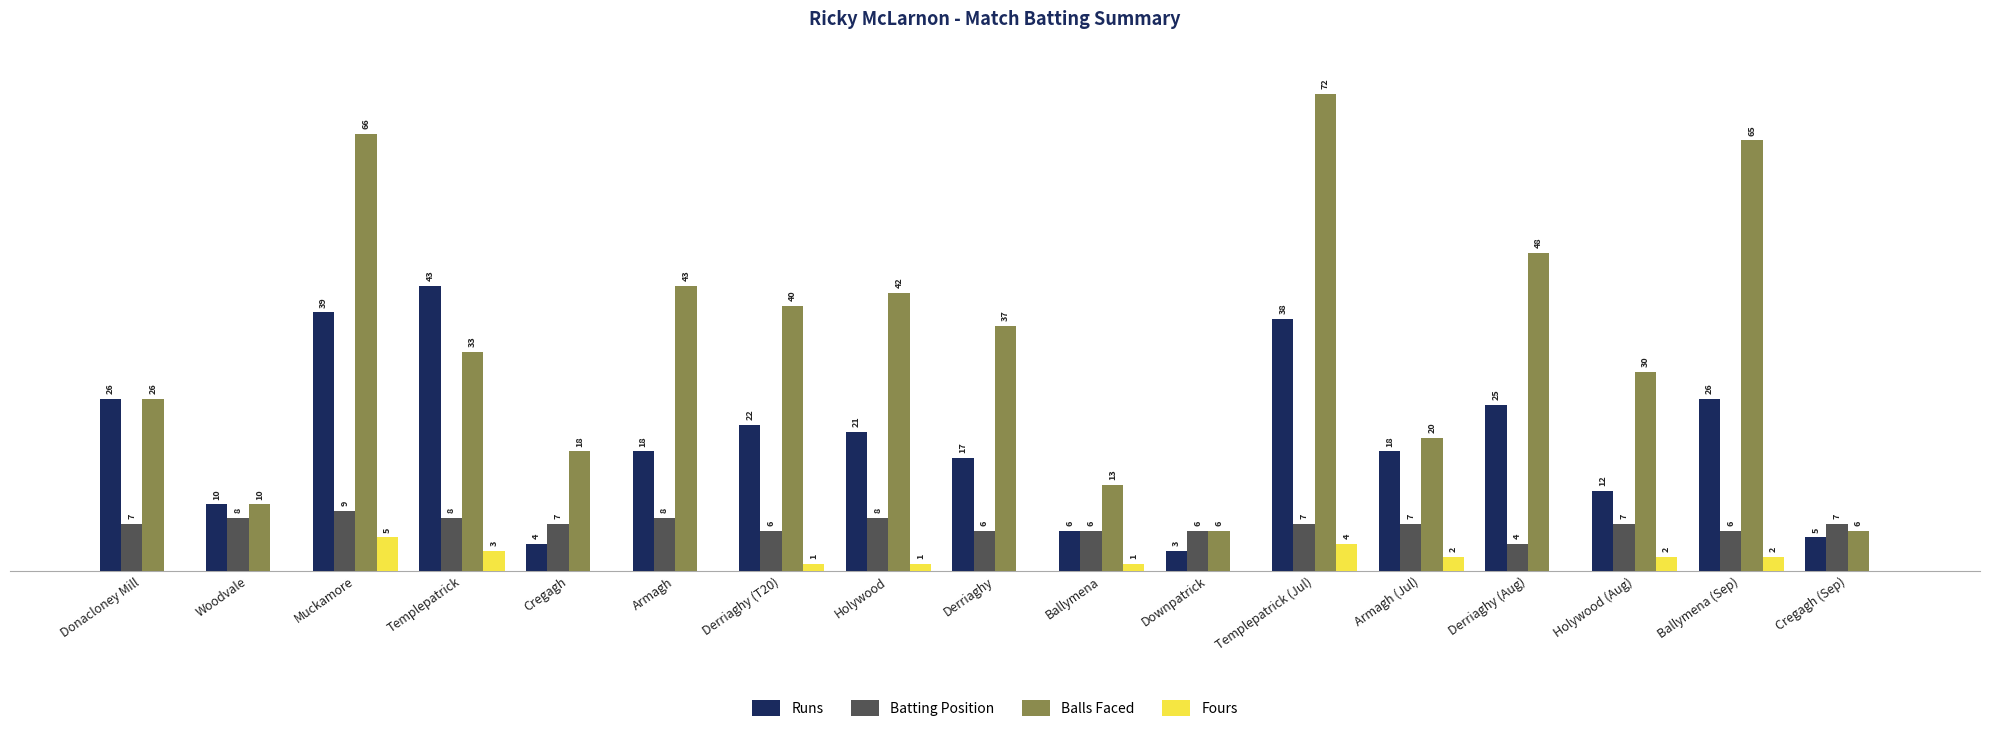

What are all the series names shown in the legend?

Runs, Batting Position, Balls Faced, Fours